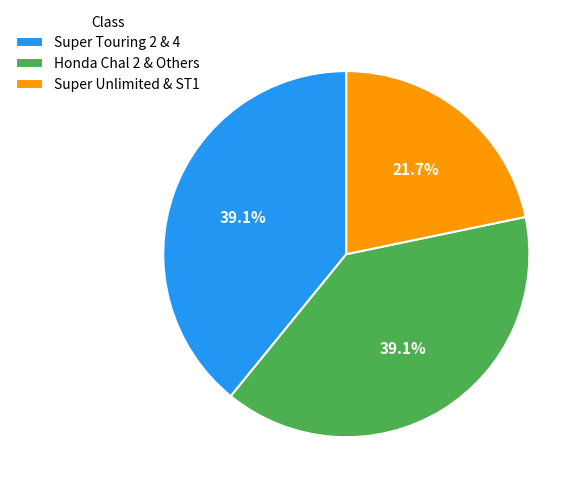

Count the number of slices in the pie.

3